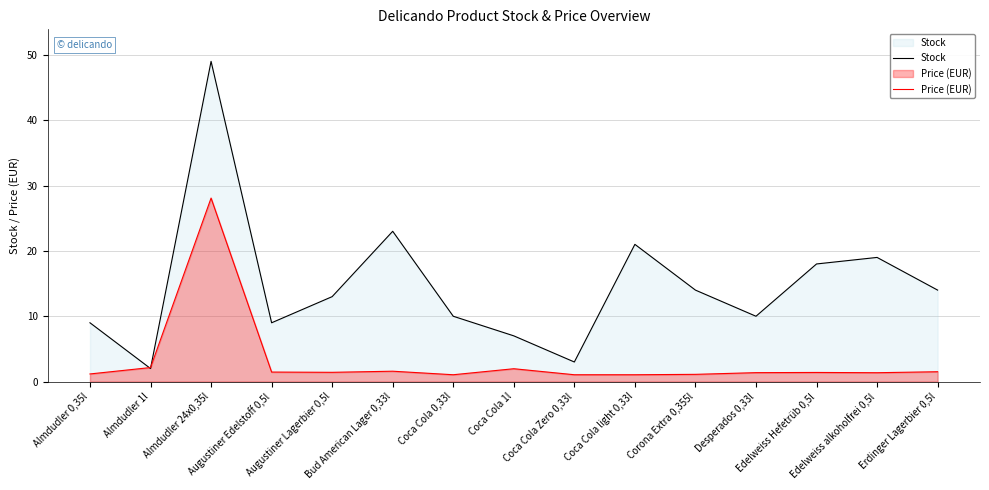

Reading left to right, what are all the values shown in this chart?

Stock: 9.0	2.0	49.0	9.0	13.0	23.0	10.0	7.0	3.0	21.0	14.0	10.0	18.0	19.0	14.0
Price (EUR): 1.2	2.1	28.1	1.5	1.4	1.6	1.1	2.0	1.1	1.1	1.1	1.4	1.4	1.4	1.5